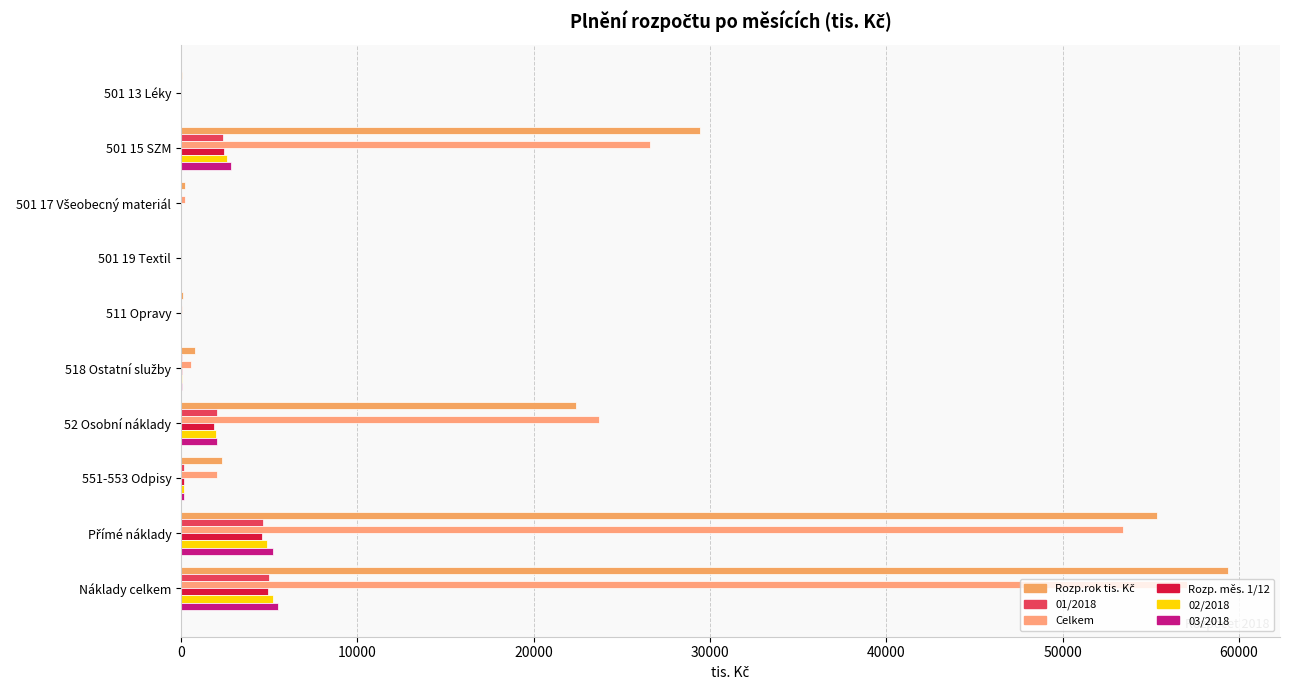

What is the average value of the Rozp. měs. 1/12 series?

1417.4